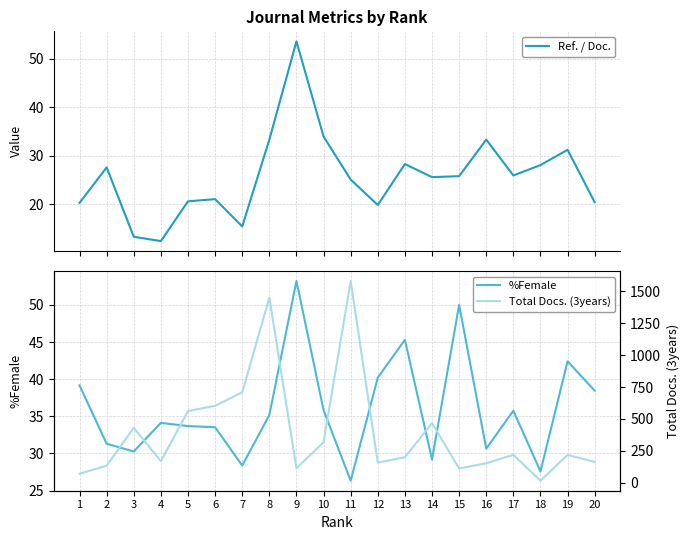

Does the chart have visible grid lines?

Yes